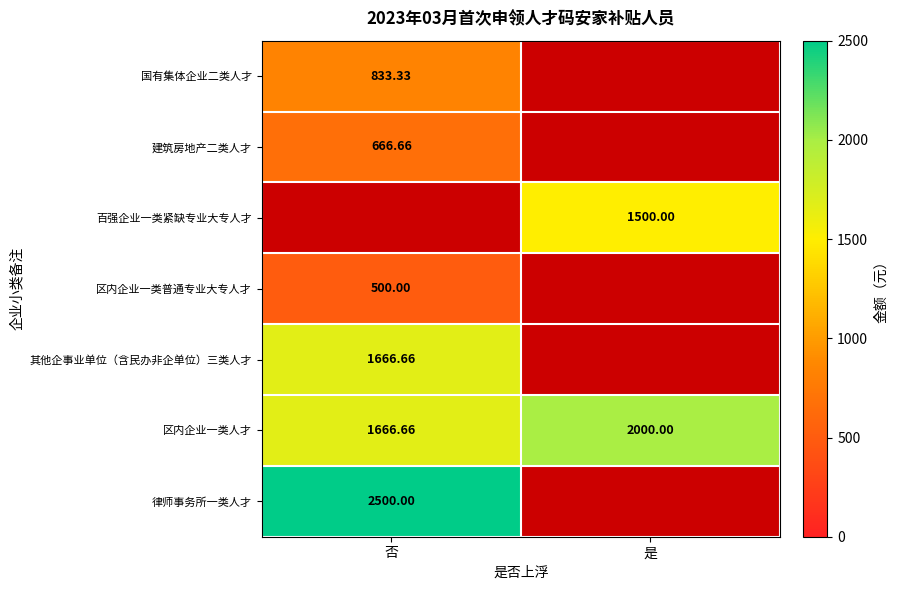

Which category has the lowest value in the 区内企业一类人才 series?

否